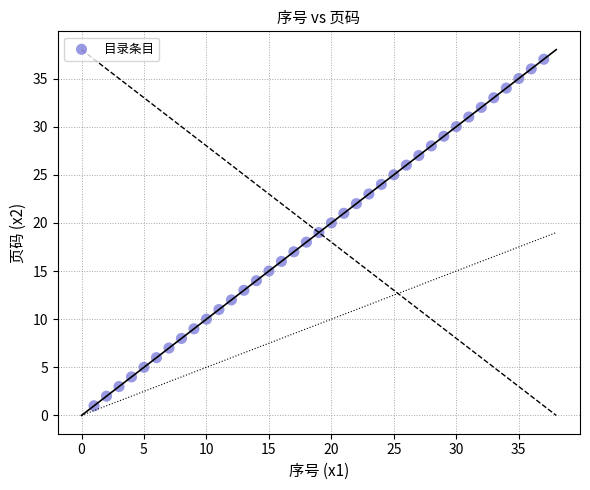

What is the range of X values (max minus min)?

36